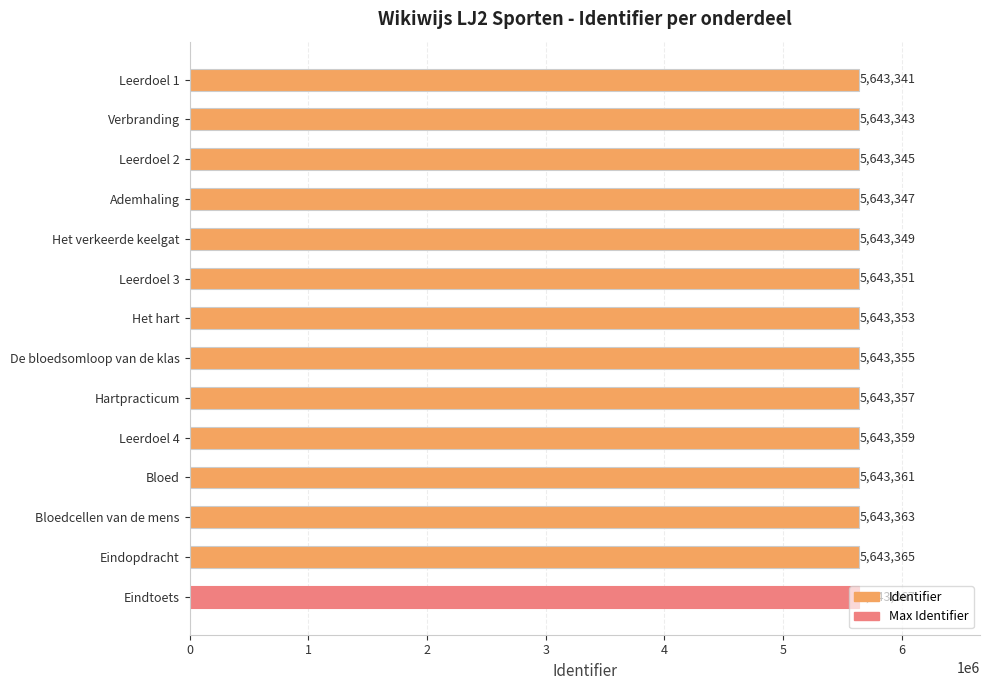

What is the smallest value displayed?

5643341